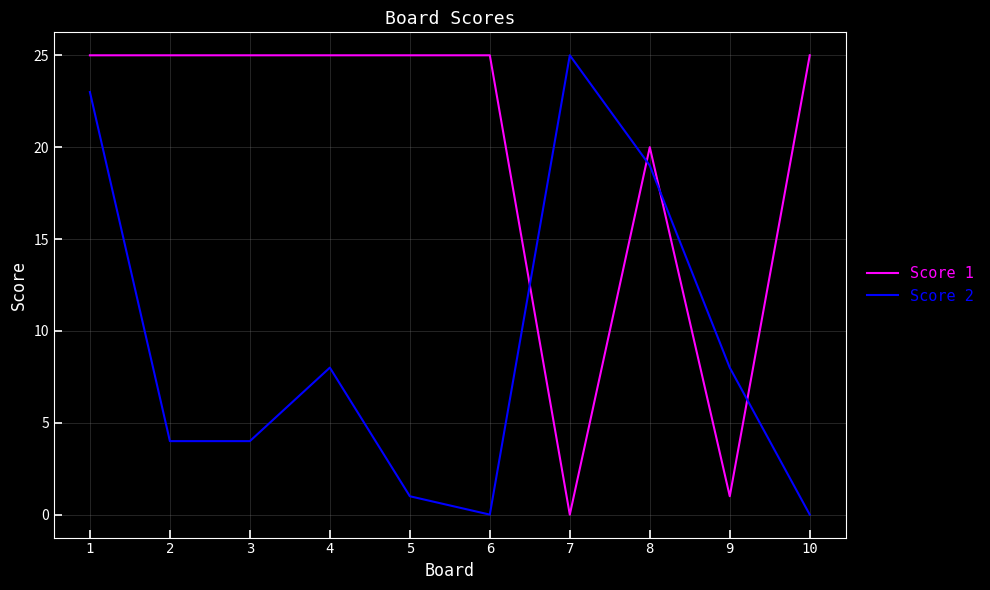

At which category does Score 2 reach its first local peak?

4